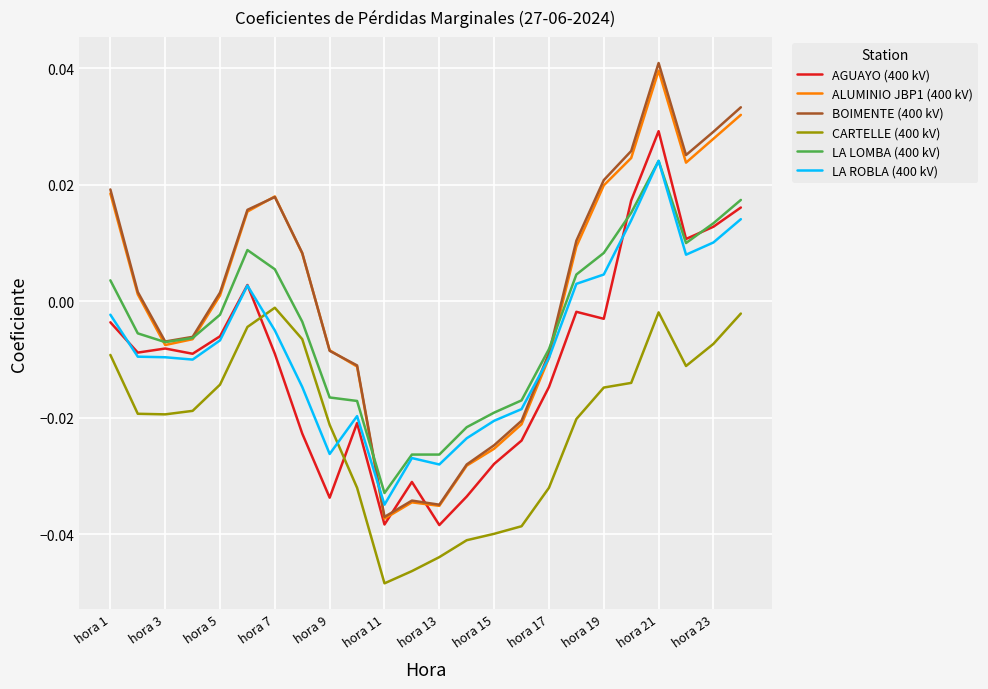

What are all the series names shown in the legend?

AGUAYO (400 kV), ALUMINIO JBP1 (400 kV), BOIMENTE (400 kV), CARTELLE (400 kV), LA LOMBA (400 kV), LA ROBLA (400 kV)